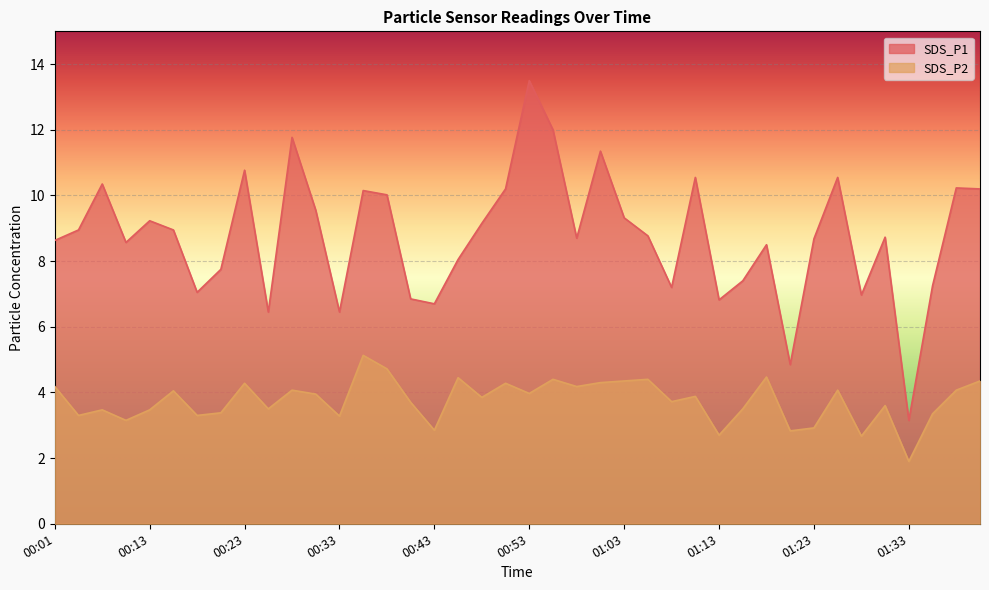

The value of SDS_P1 at 01:18 is 3.1. True or false?

False